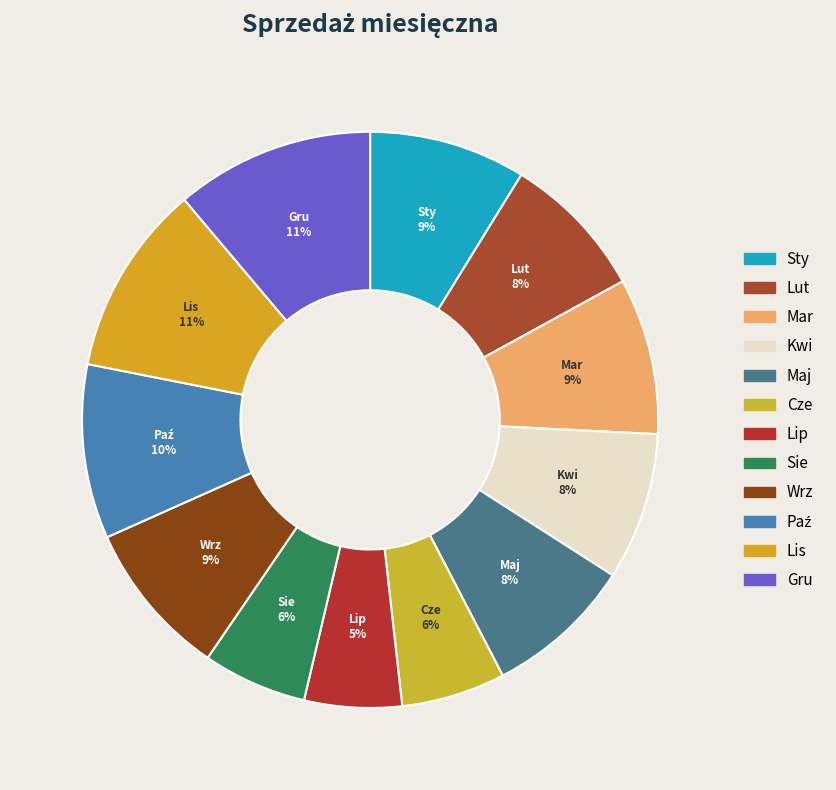

Which has a higher value, Wrz or Sie?

Wrz